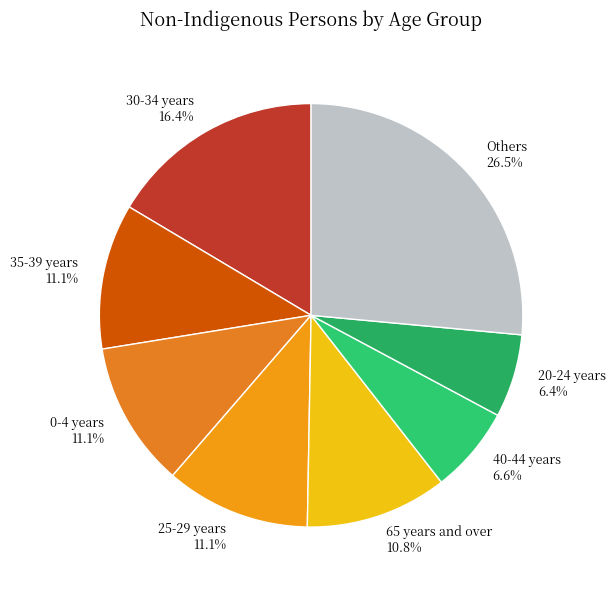

Which has a higher value, Others or 25-29 years?

Others